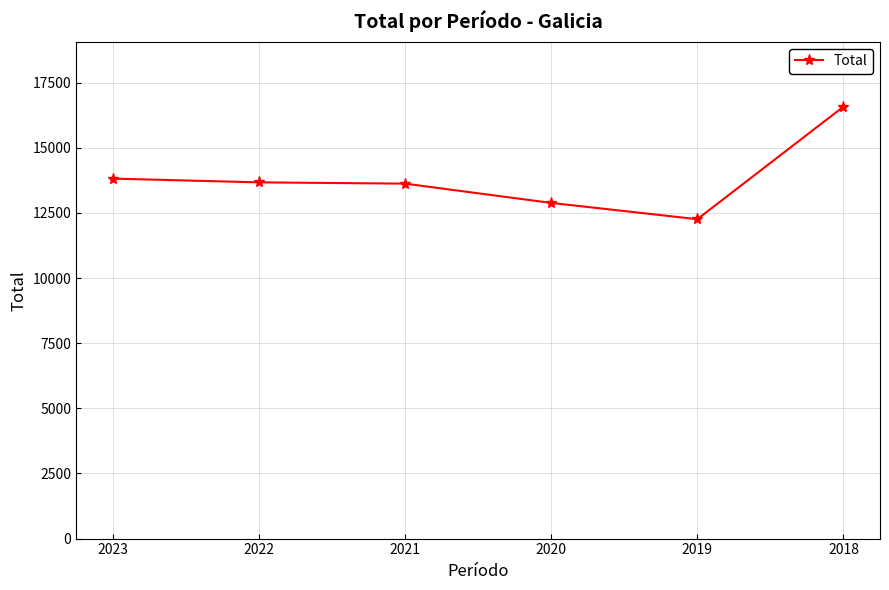

Which has a higher value, 2019 or 2020?

2020